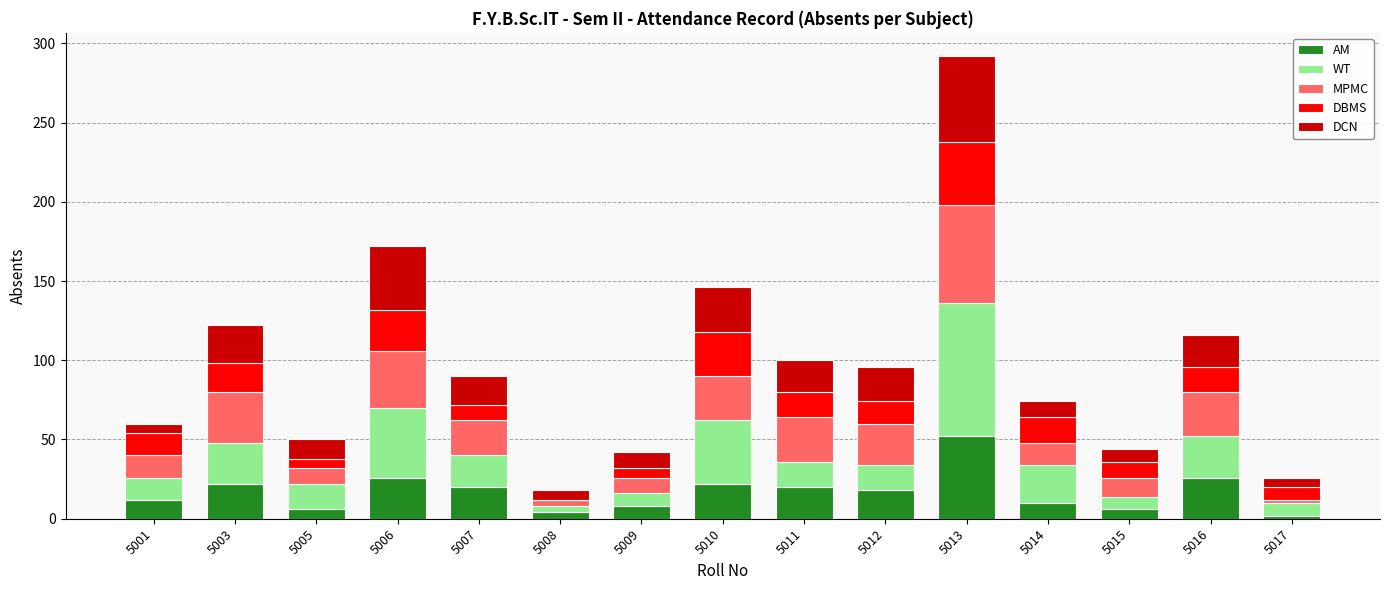

What is the highest value of the AM series?

52